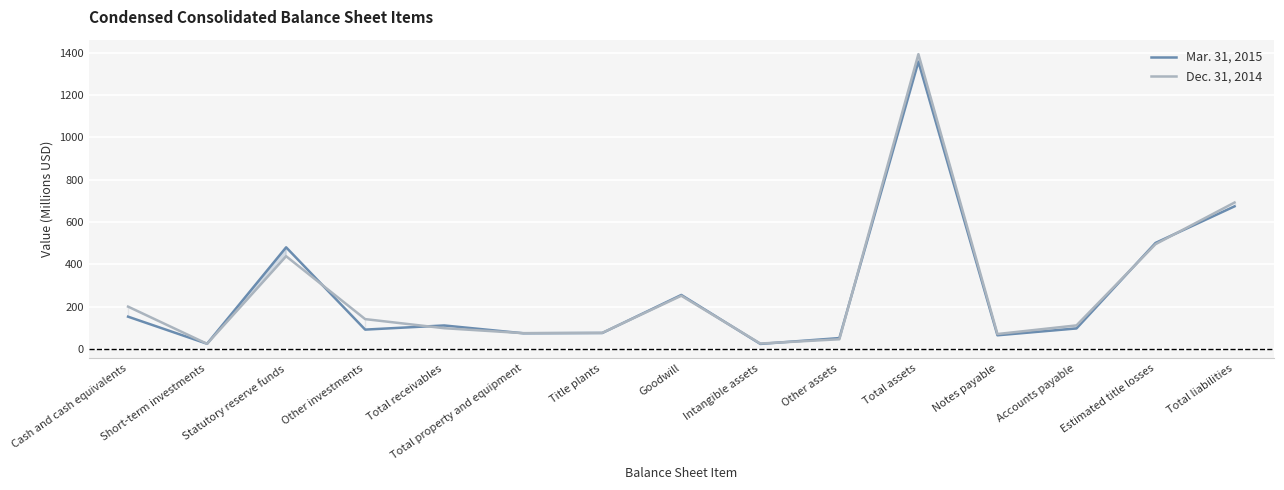

At which category does the chart reach its peak across all series?

Total assets